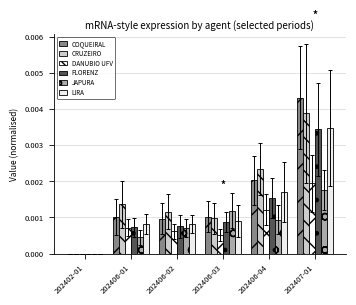

How many series are shown in this chart?

6